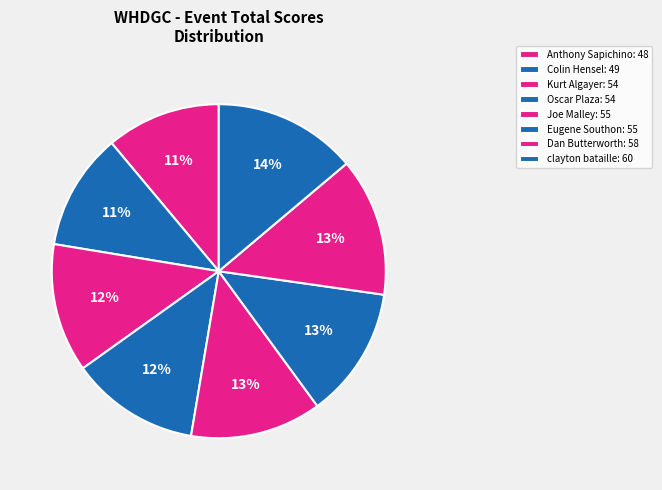

What portion of the pie excludes Kurt Algayer?

87.5%